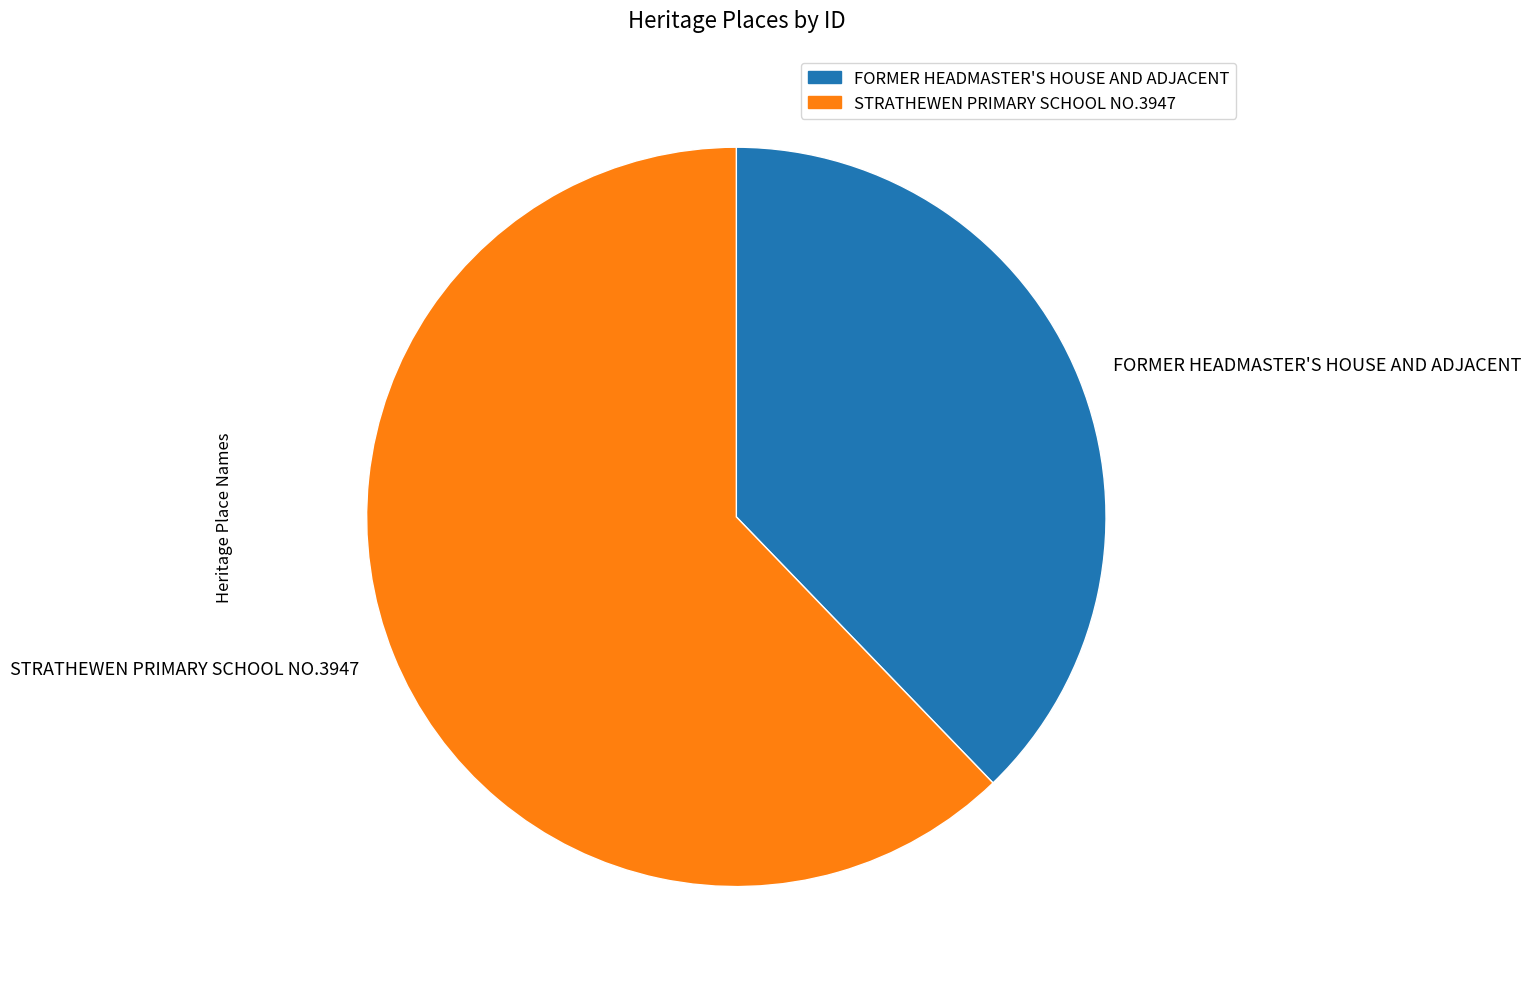

Which category has the smallest portion of the pie?

FORMER HEADMASTER'S HOUSE AND ADJACENT